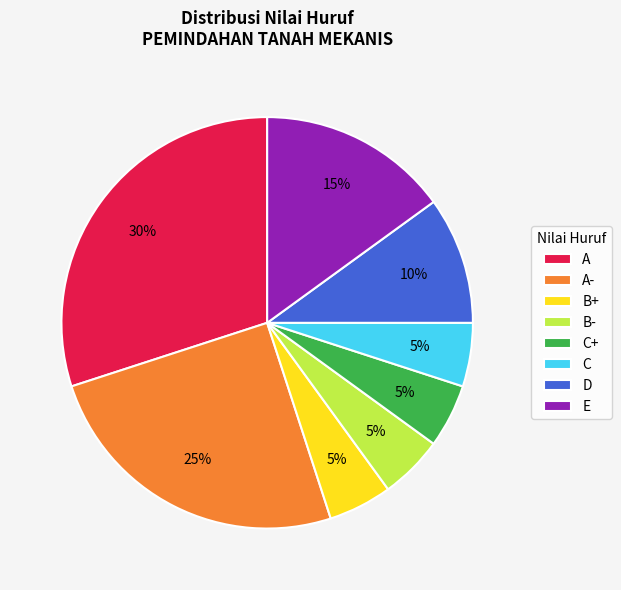

To the nearest percent, what is the difference between the largest and smallest slice percentages?

25%